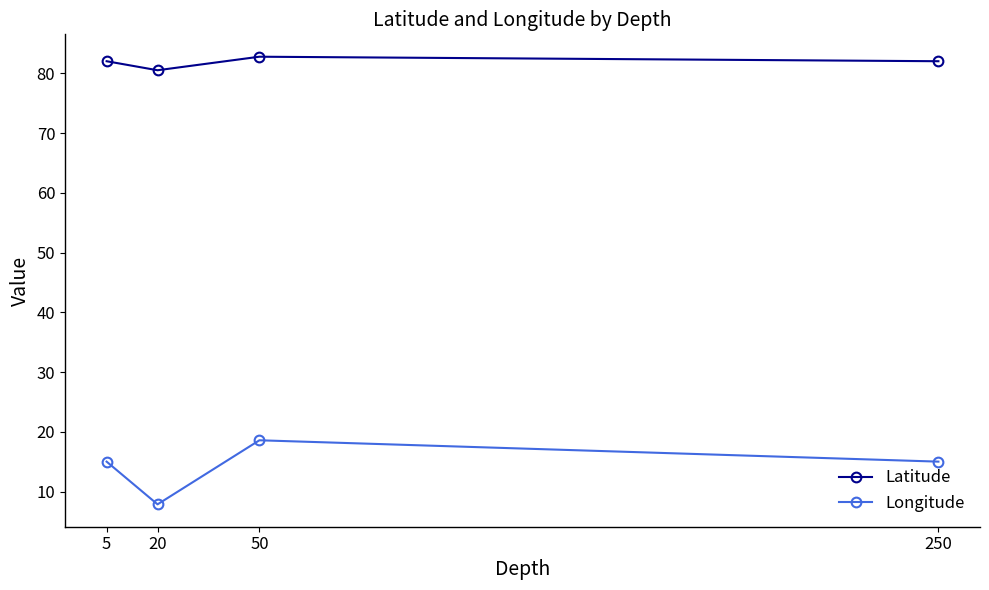

Which category has the highest value in the Latitude series?

50